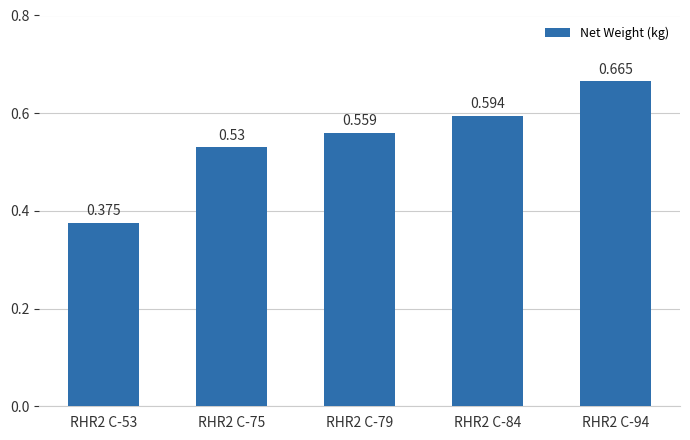

How many data points does each series have?

5